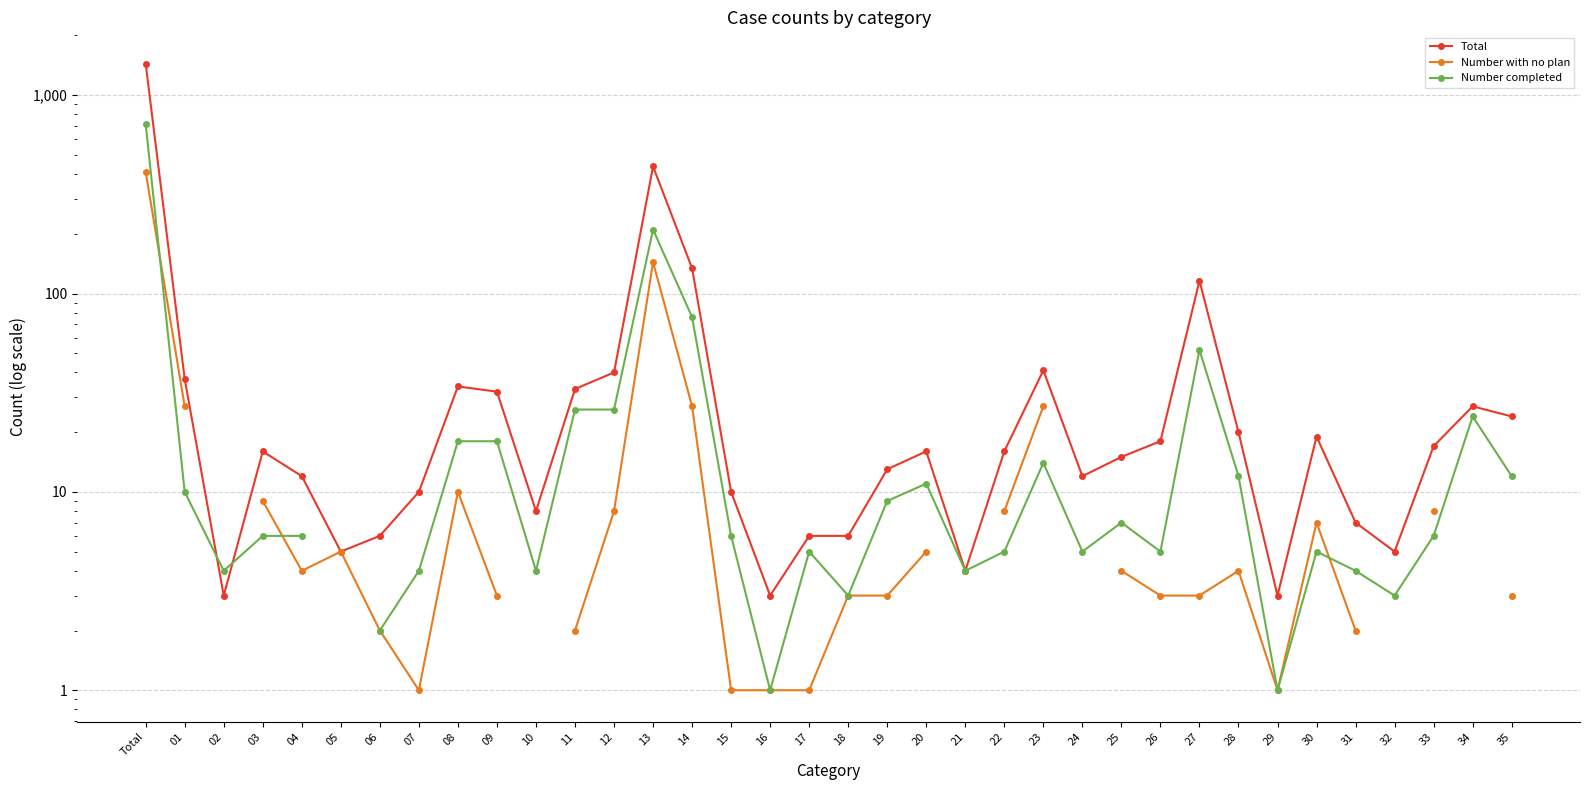

Which label corresponds to the smallest value in the chart?

07